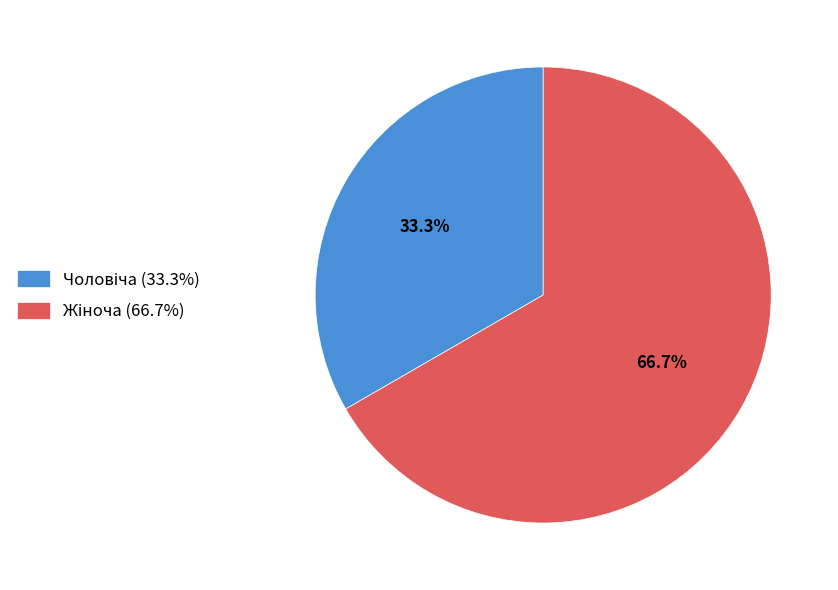

Is there any slice that represents more than half of the pie?

Yes